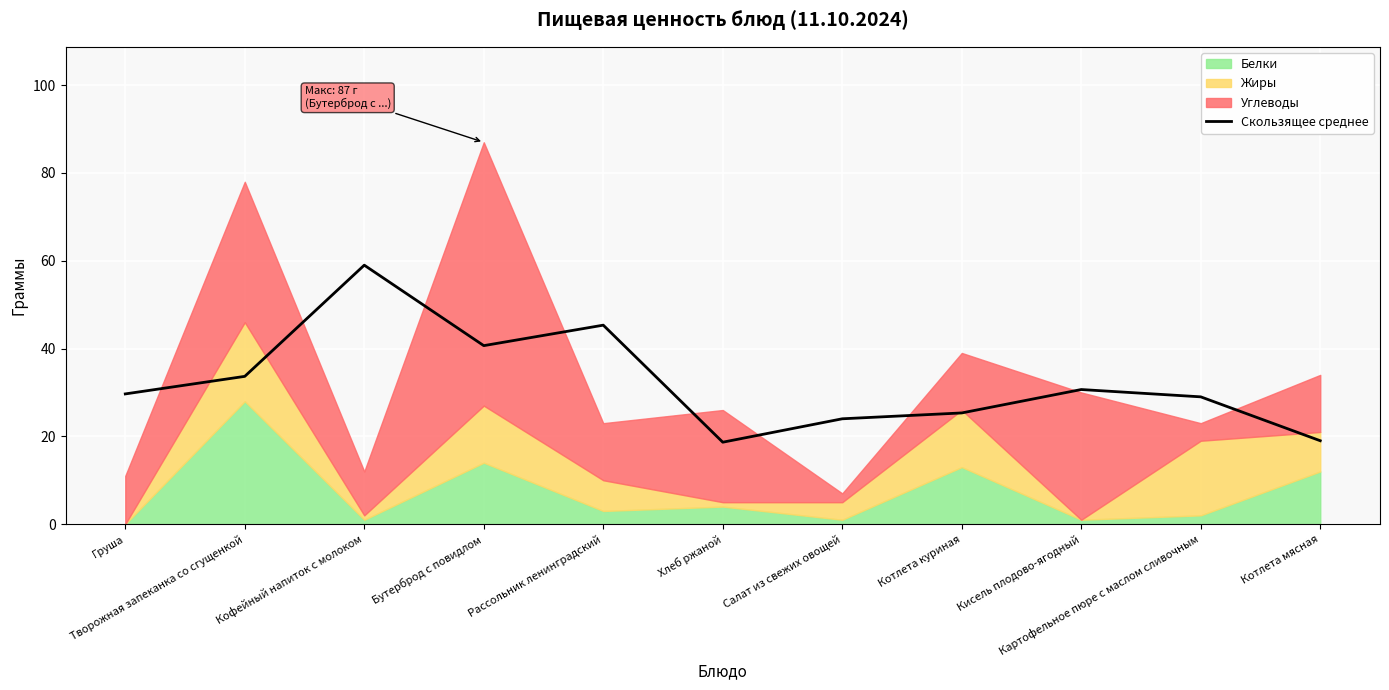

List the labels in order of value, largest first.

Кофейный напиток с молоком, Рассольник ленинградский, Бутерброд с повидлом, Творожная запеканка со сгущенкой, Кисель плодово-ягодный, Груша, Картофельное пюре с маслом сливочным, Котлета куриная, Салат из свежих овощей, Котлета мясная, Хлеб ржаной